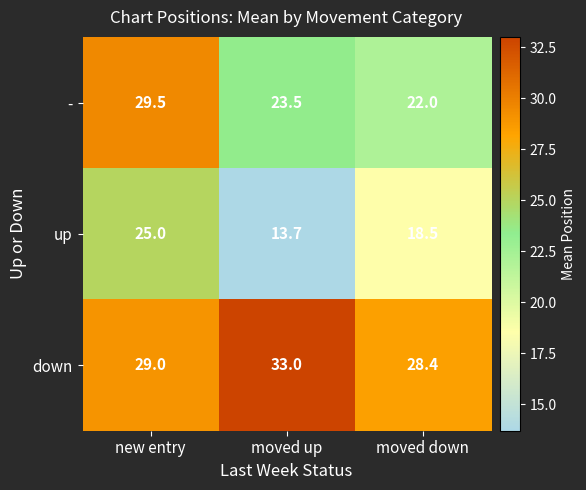

What is the average value of the - series?

25.0